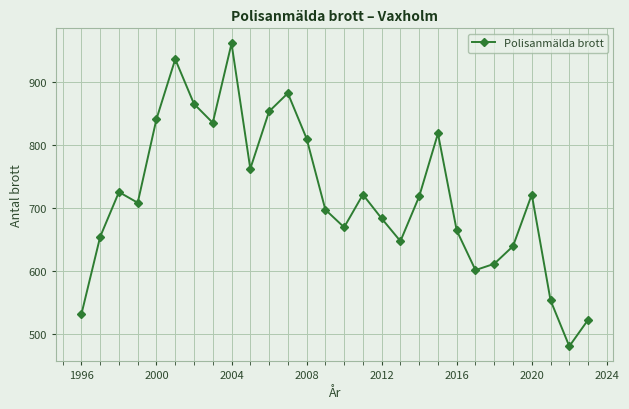

What is the value of the 12th point from the left?

882